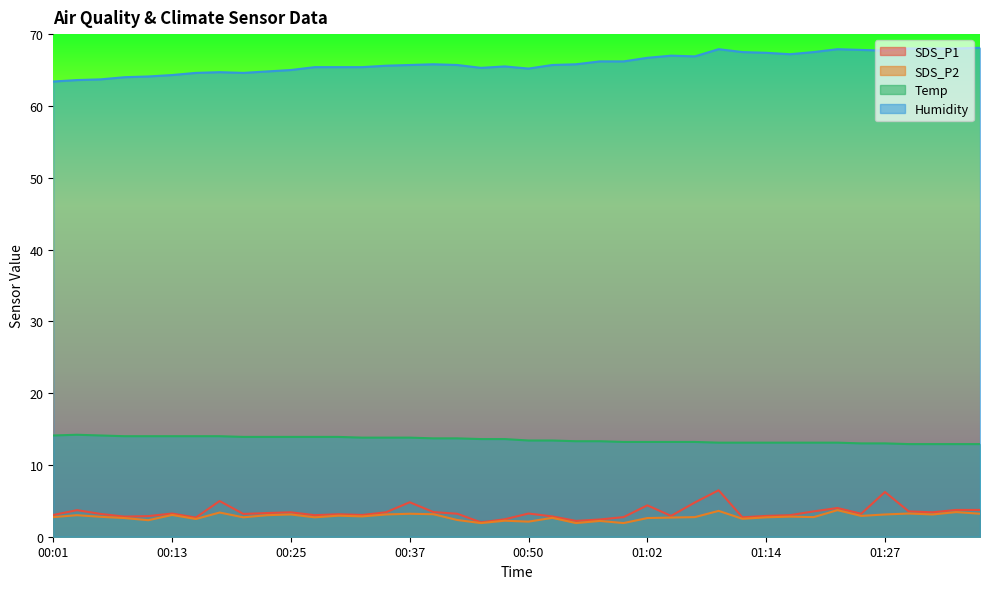

How many lines are shown in the chart?

4